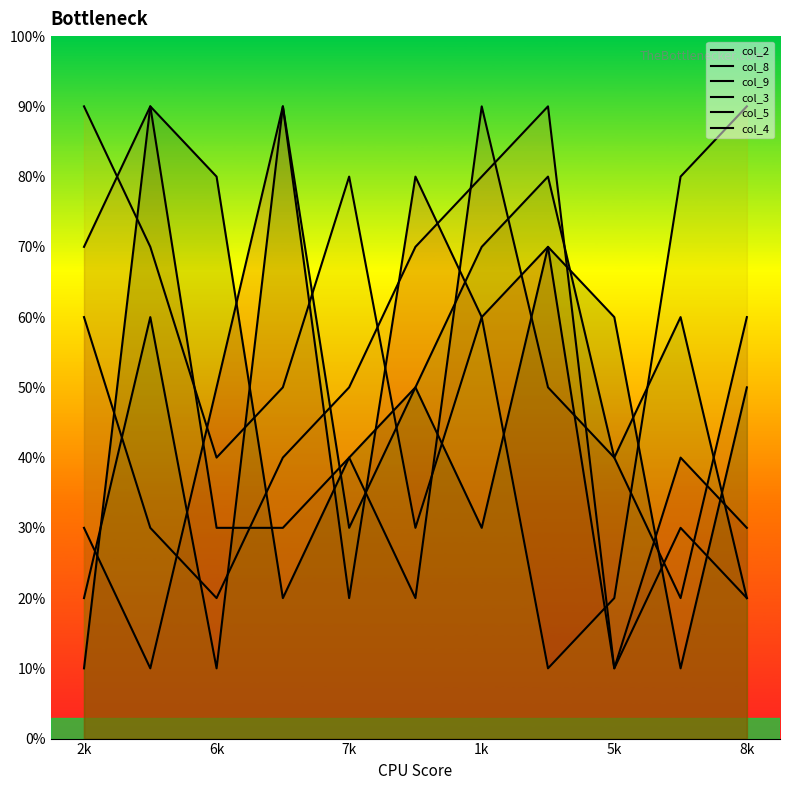

At which label does col_9 reach its minimum?

5k